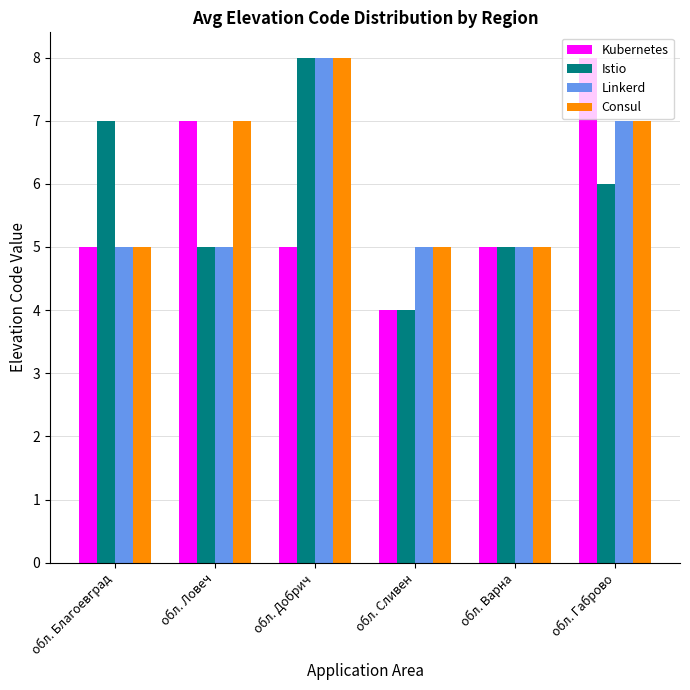

The Linkerd series shows 4 at обл. Габрово. True or false?

False